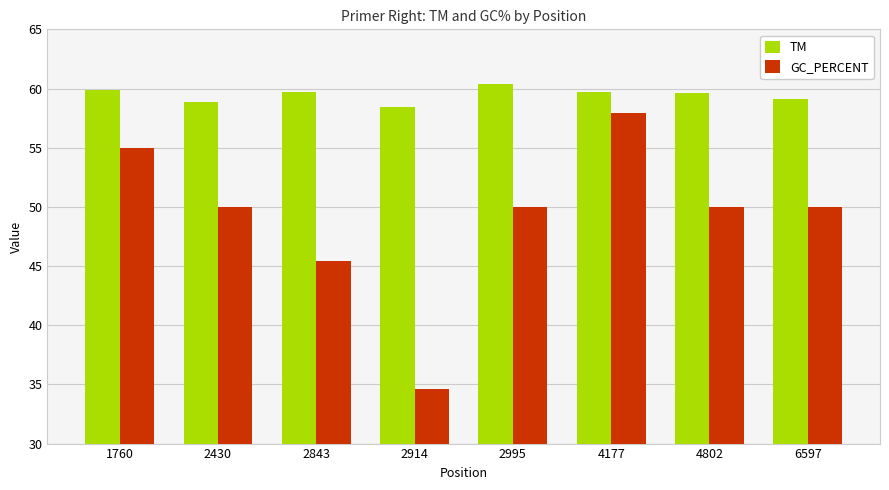

Is it true that TM equals 59.7 at 2843?

True